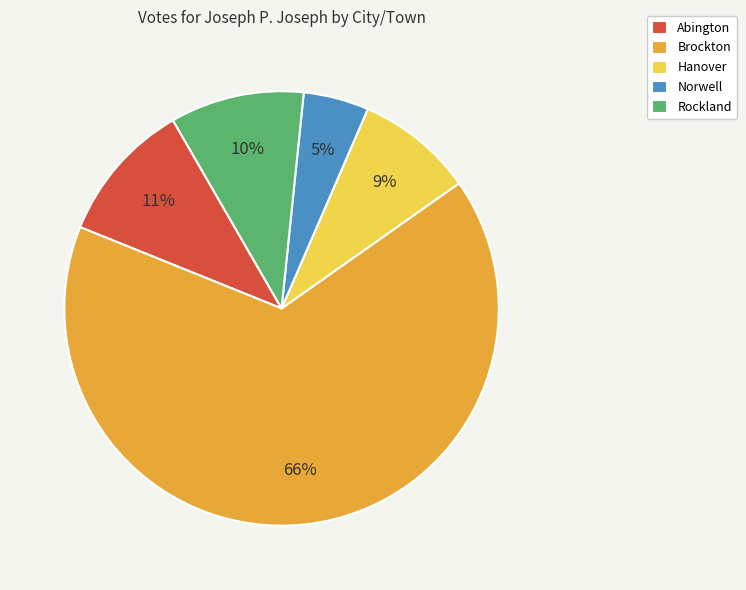

Count the number of slices in the pie.

5